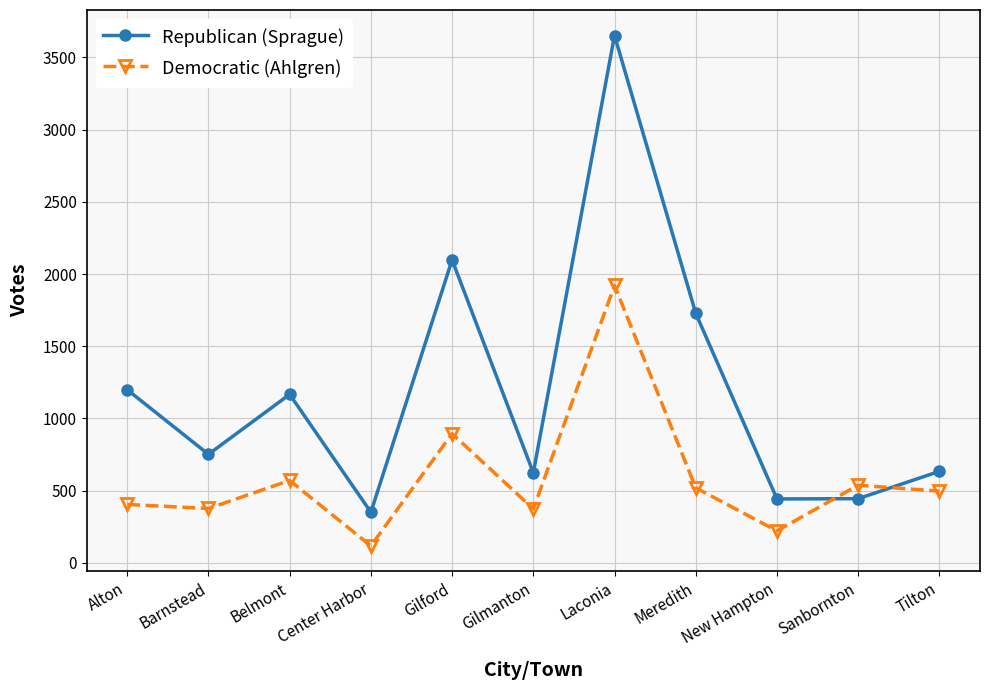

What position from the right is Laconia?

5